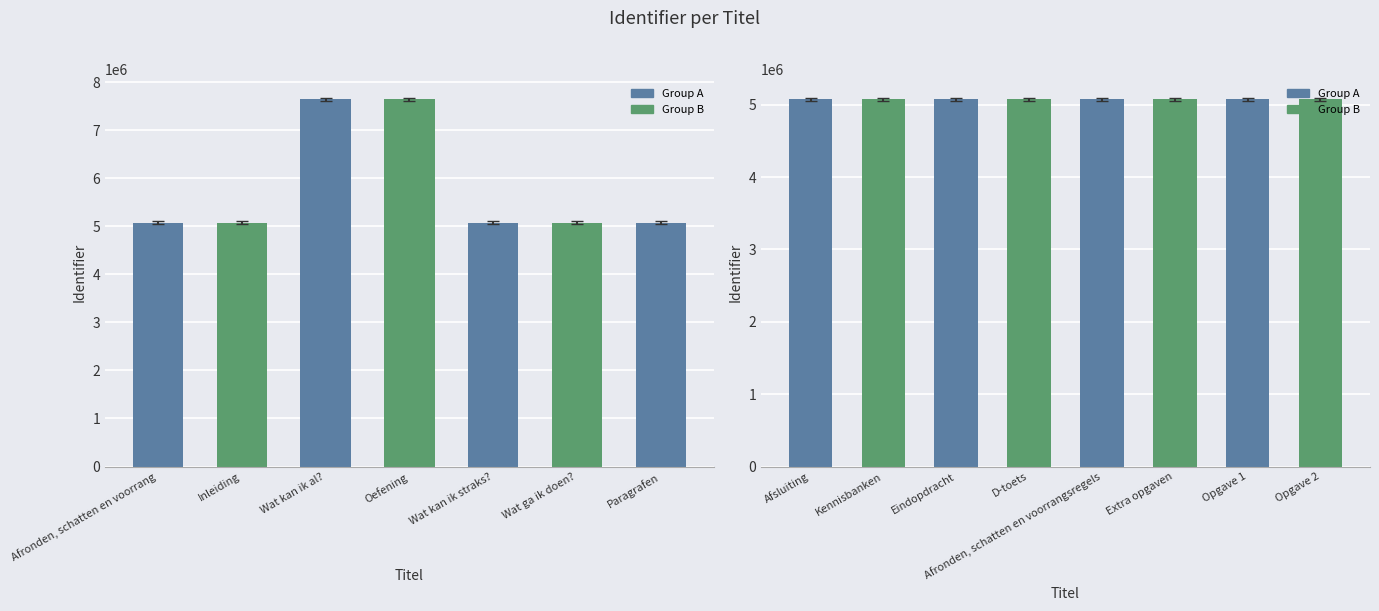

What is the change in value from Afsluiting to Extra opgaven?

-49